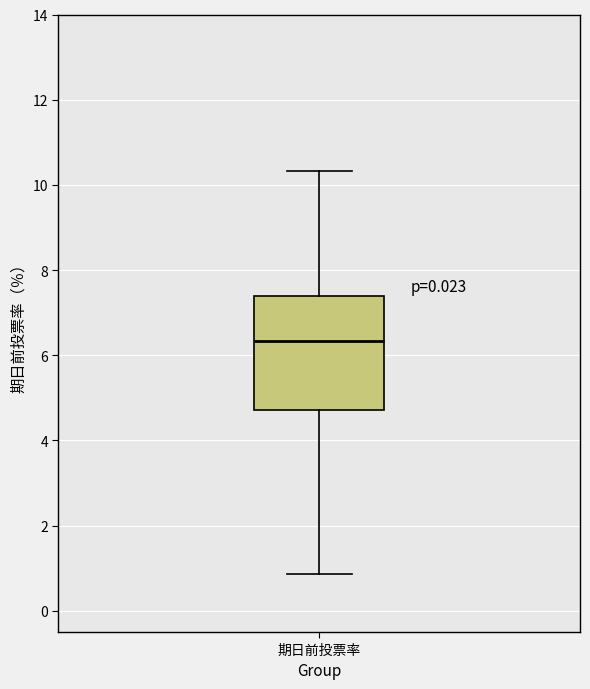

Read this box plot against the y-axis: the position of the median line, the range covered by the box, and the ends of both whiskers. The values are not printed on the chart, so give them approximately, as read against the axis.

median 6.4, box 4.8 to 7.4, whiskers 0.8 to 10.4